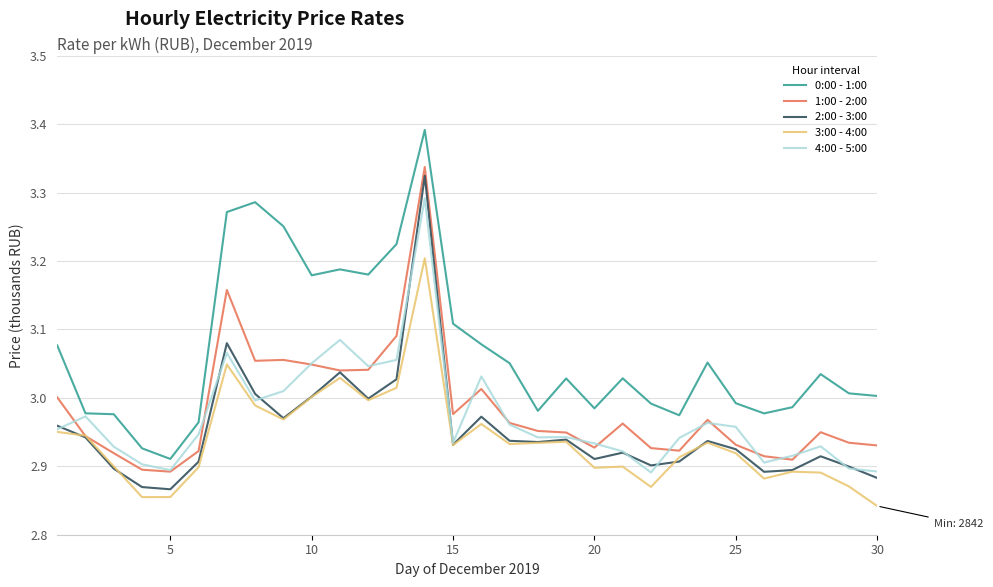

In 2:00 - 3:00, how many points are higher than both neighbors (excluding endpoints)?

8